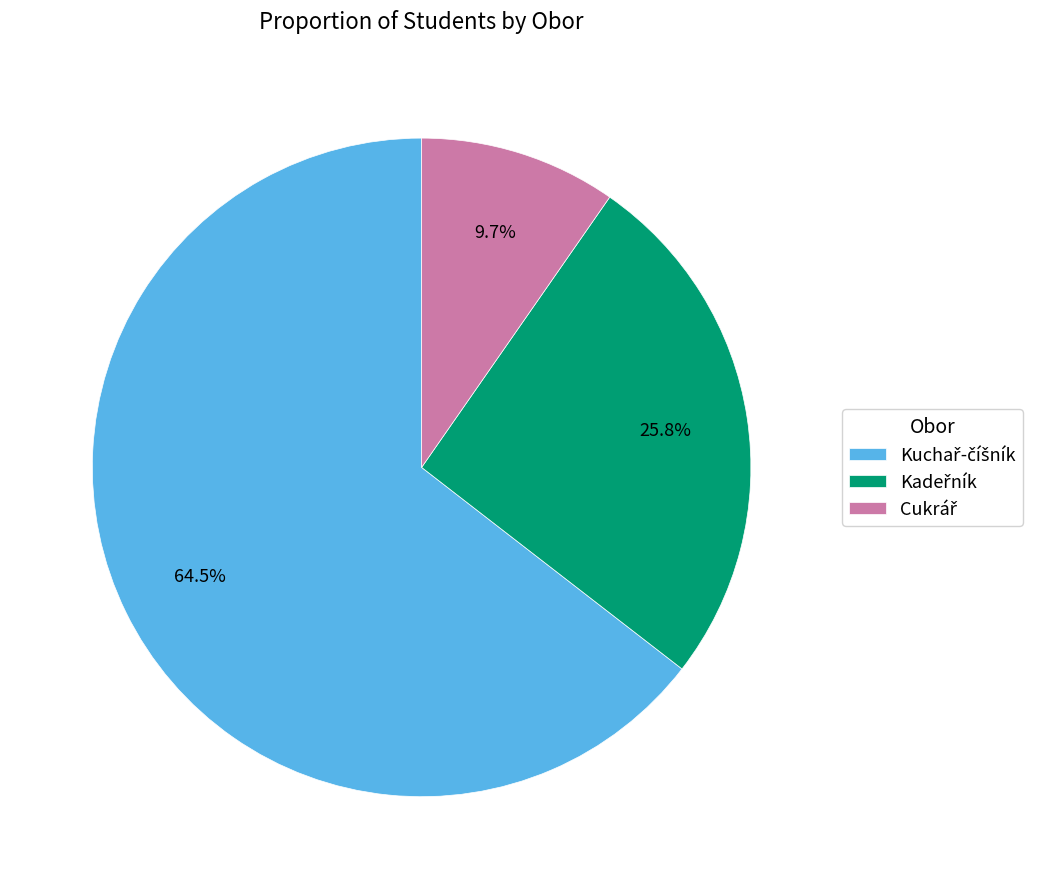

Is there a majority slice in this chart?

Yes